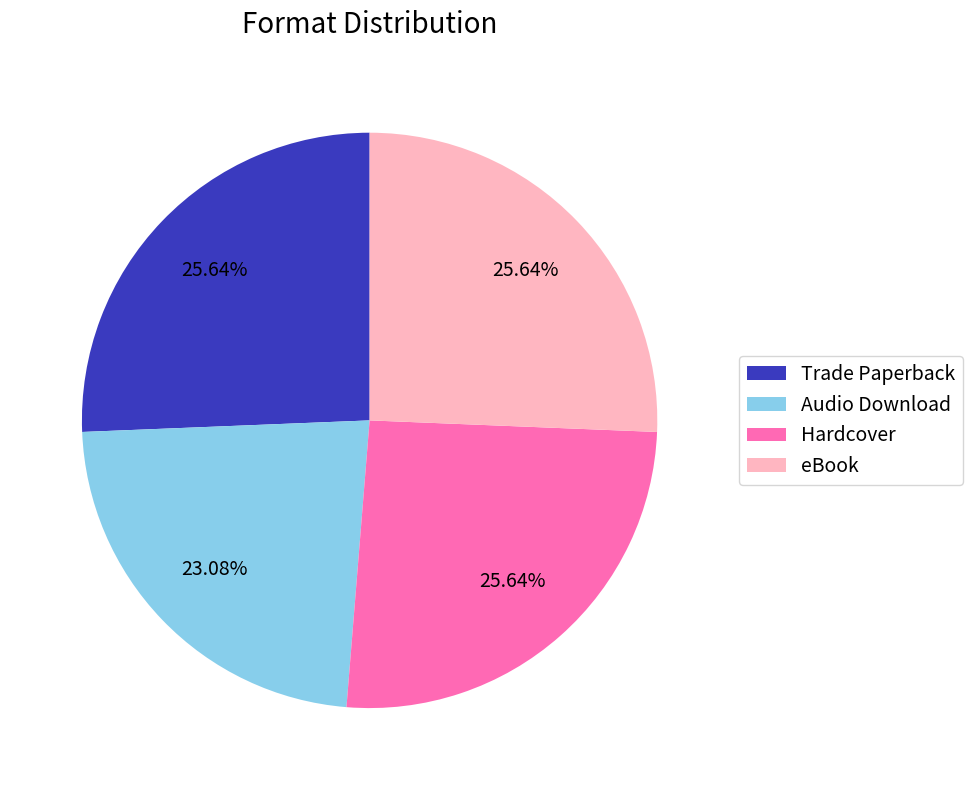

Is there a majority slice in this chart?

No